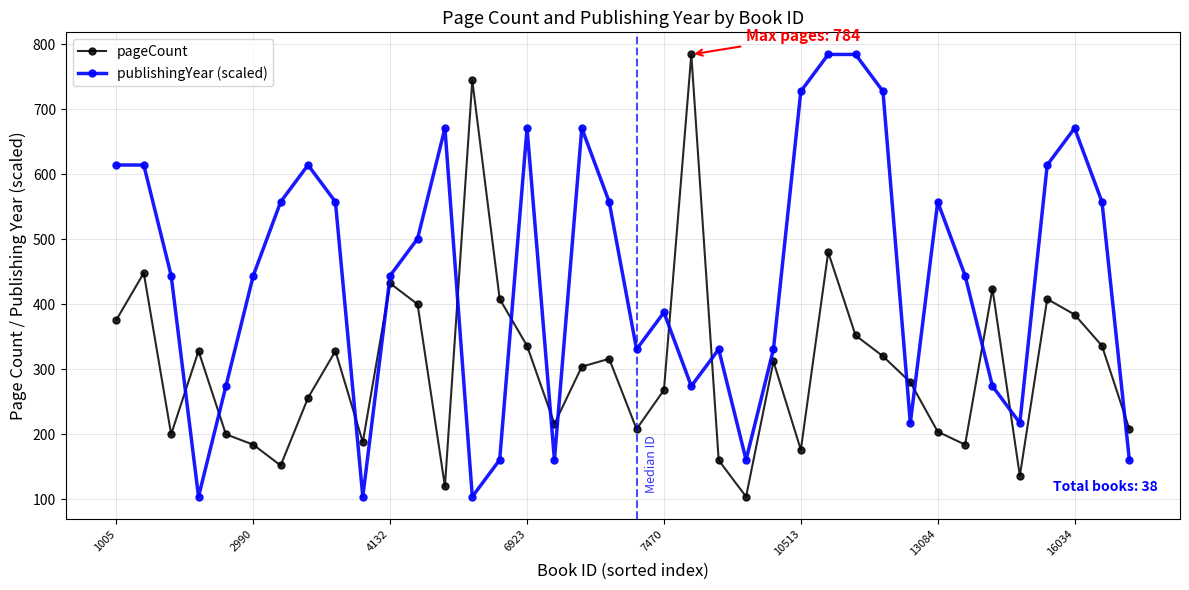

How many intersections are there between pageCount and publishingYear (scaled)?

15